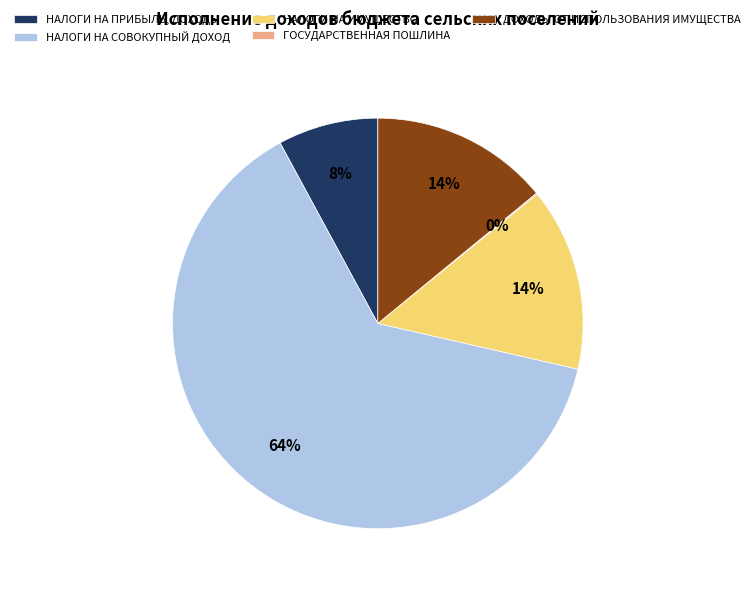

Does НАЛОГИ НА СОВОКУПНЫЙ ДОХОД represent more than half of the total?

Yes